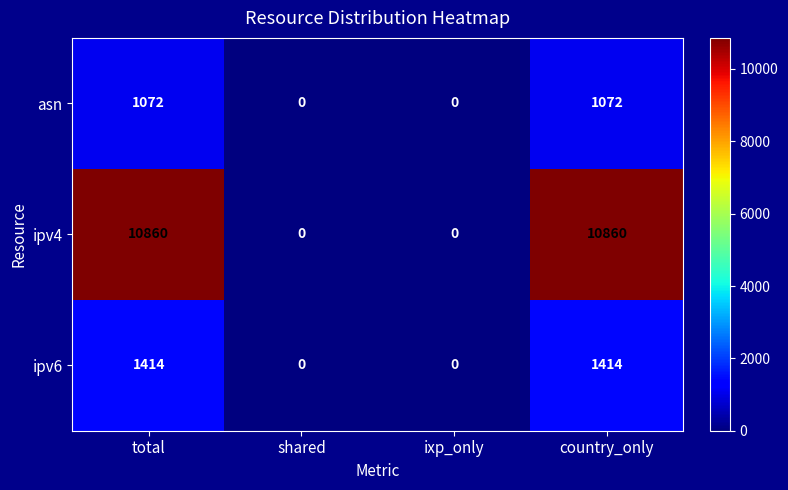

Rank the series at total from lowest to highest value.

asn, ipv6, ipv4